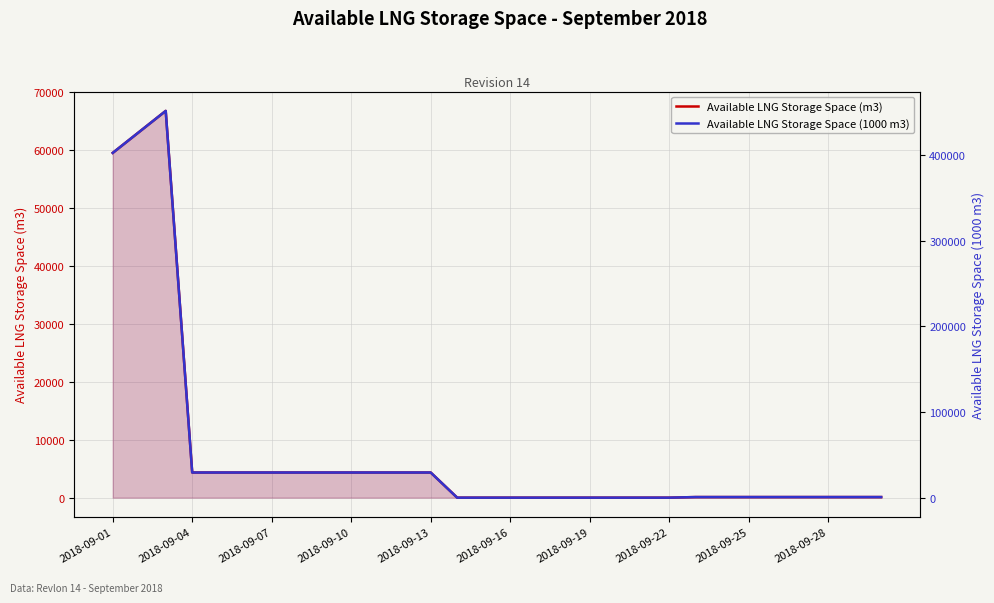

How many lines are shown in the chart?

2